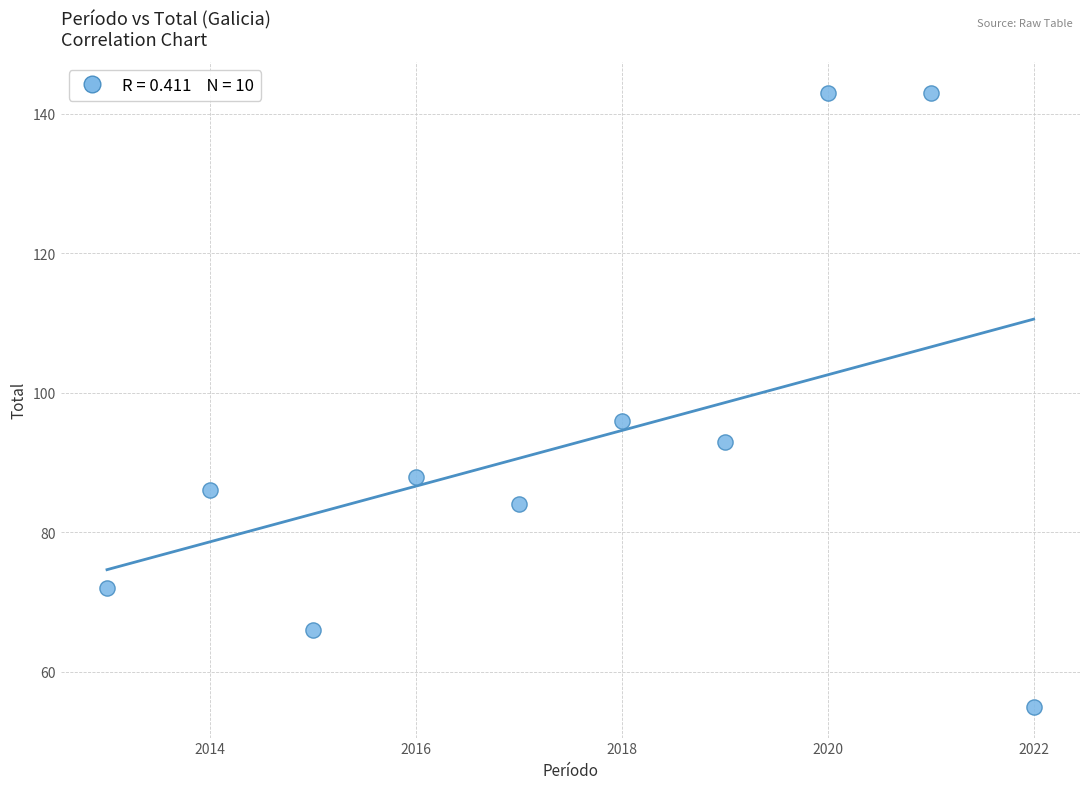

What is the range of X values (max minus min)?

9